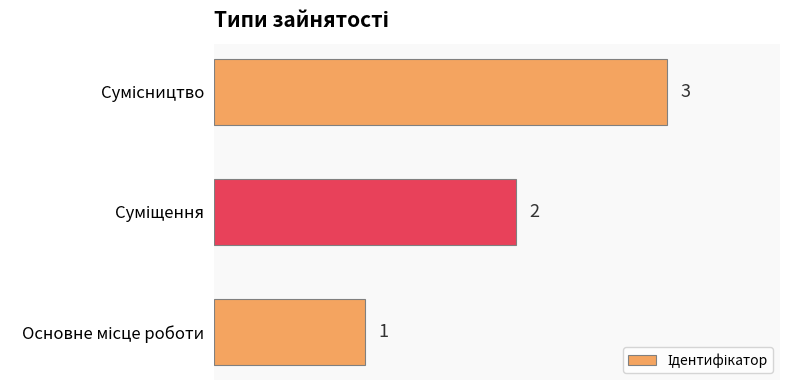

What is the maximum value shown in the chart?

3